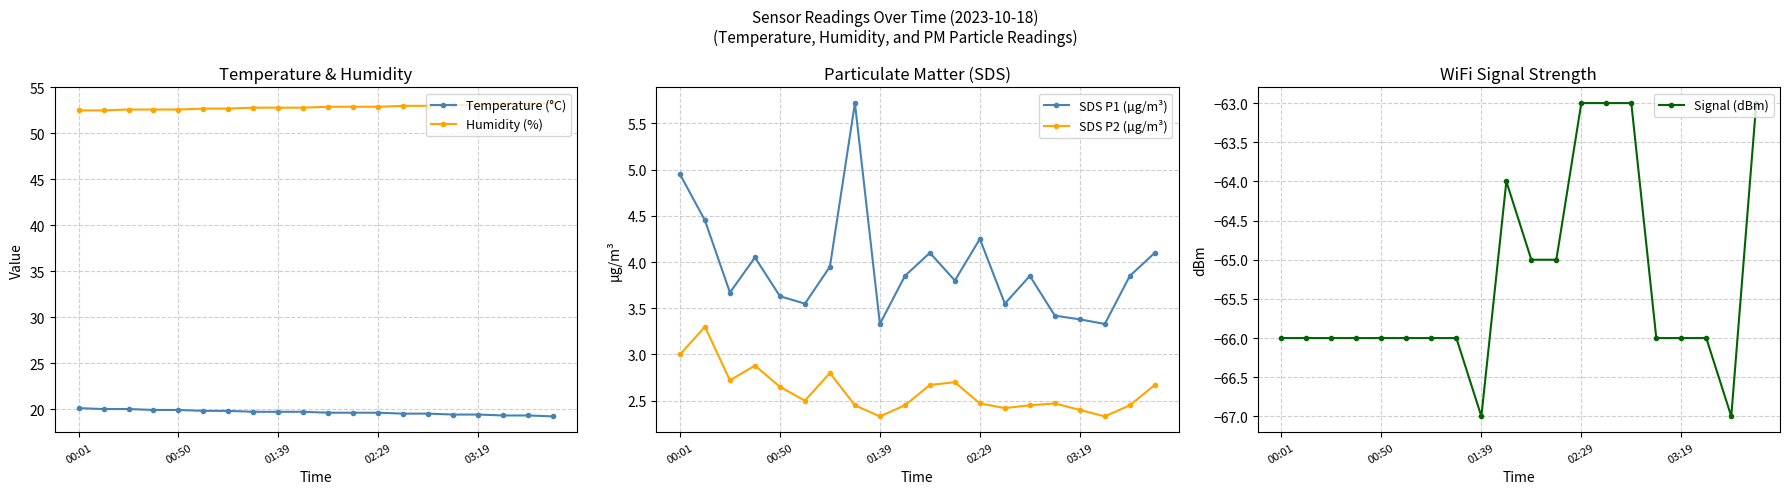

What is the approximate value of SDS P2 (µg/m³) at 01:39?

2.3